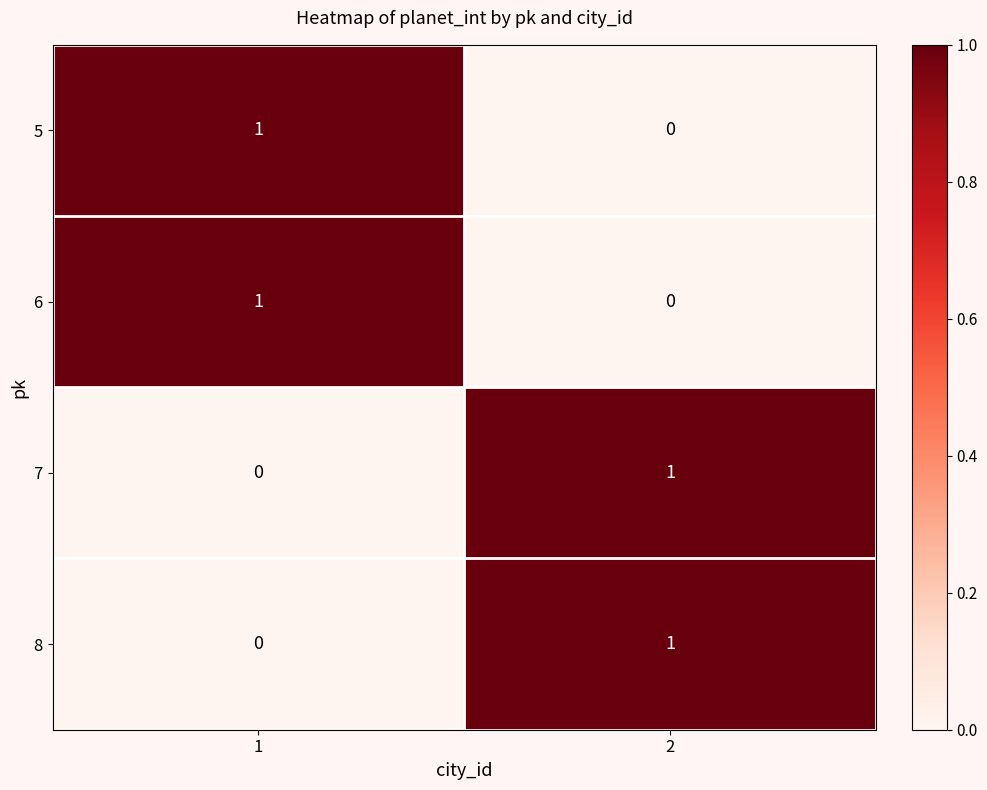

Is it true that 5 equals 1 at 1?

True